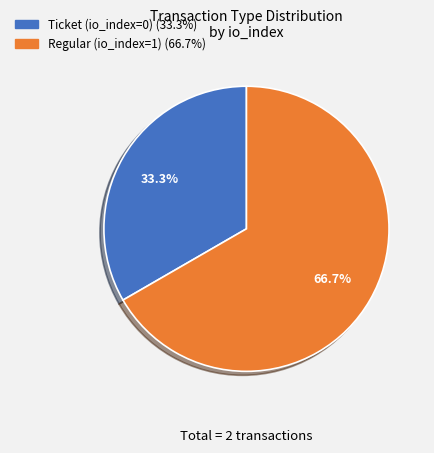

Combined, do Regular (io_index=1) and Ticket (io_index=0) account for over 50%?

Yes